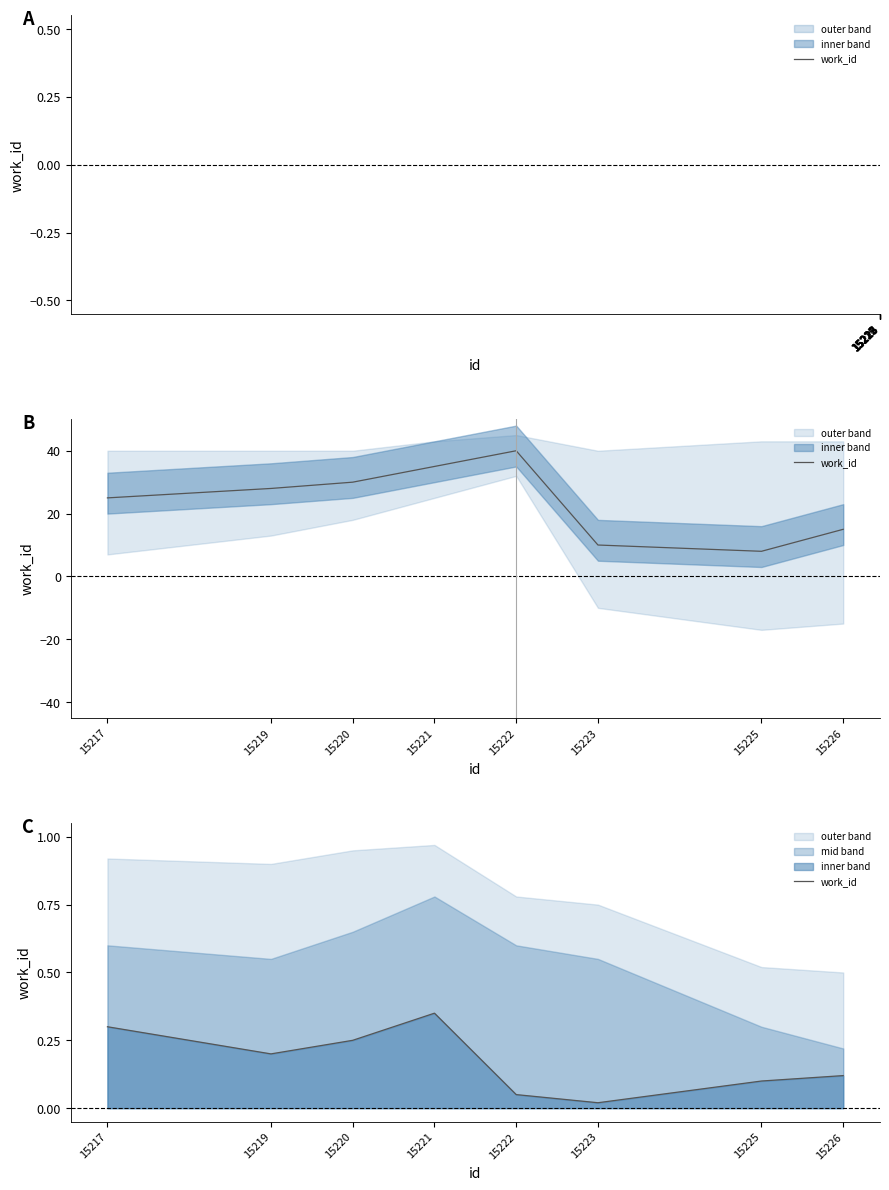

Which has a higher value, 15222 or 15225?

15225